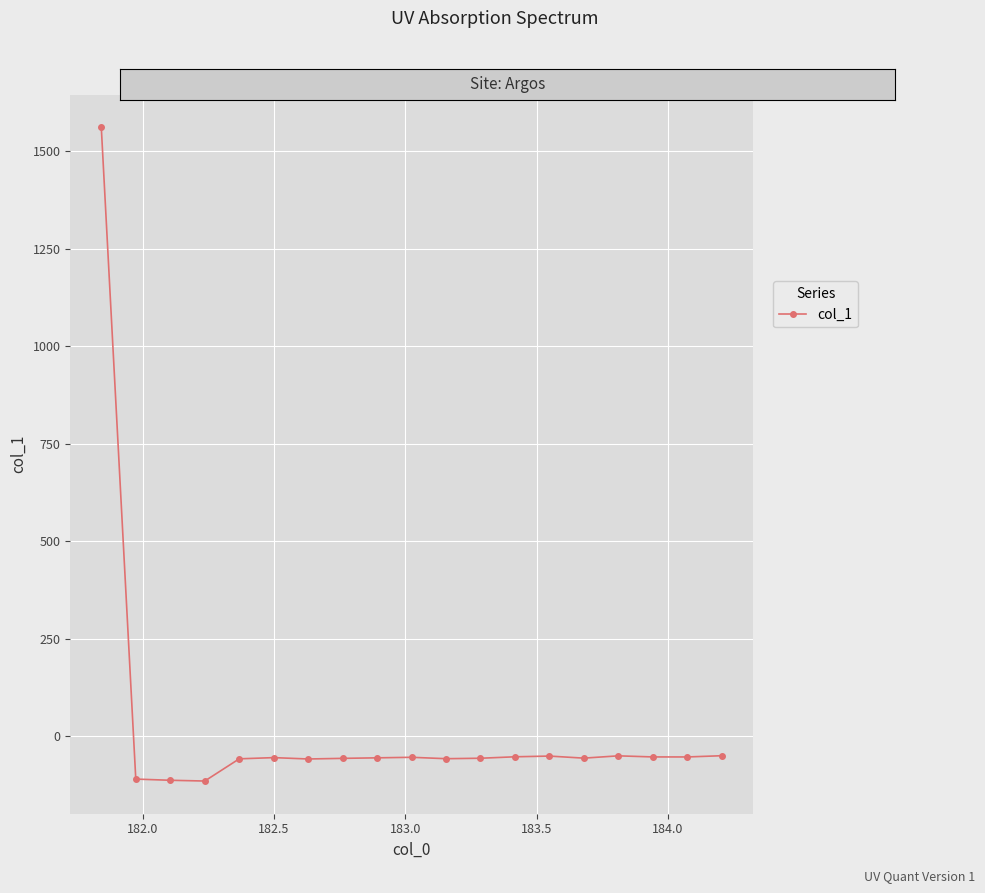

What is the greatest value displayed?

1561.5